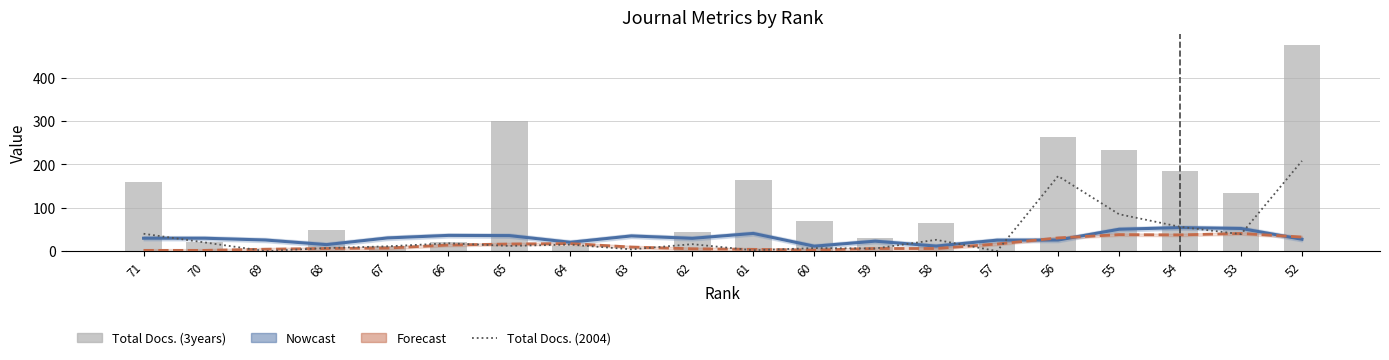

What is the spread (max minus min) of values at 65?

287.0